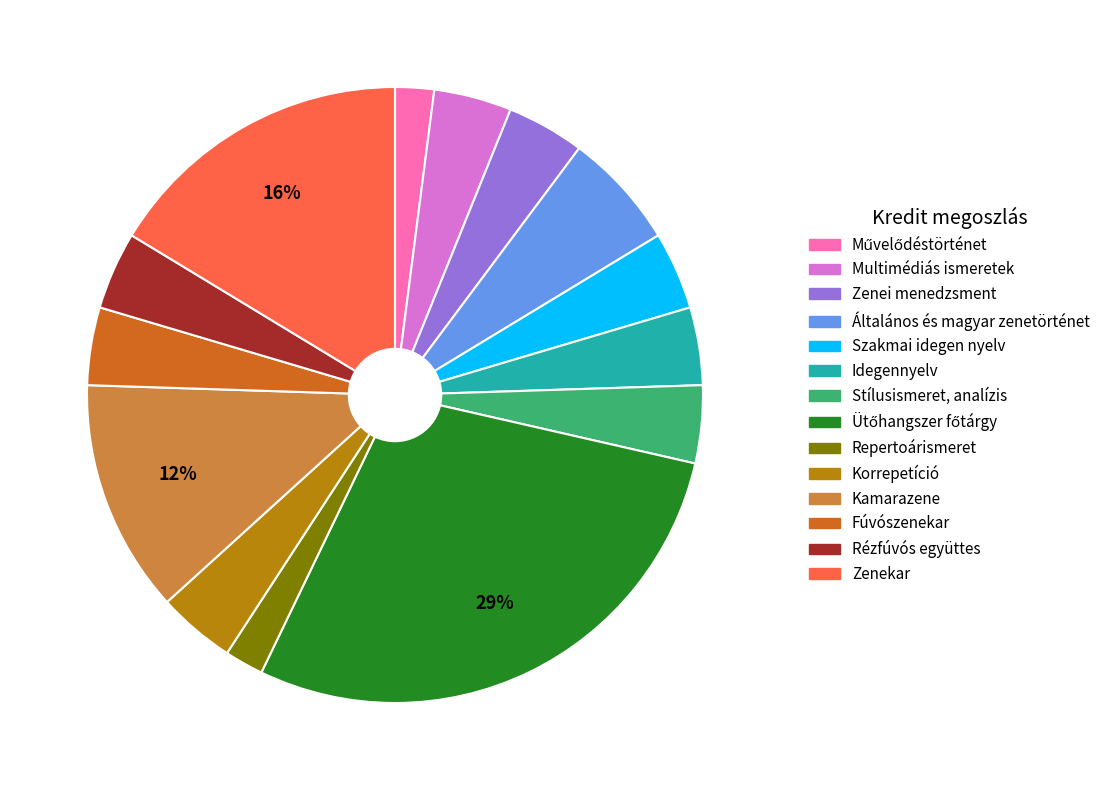

Approximately how many times larger is the value at Rézfúvós együttes compared to Multimédiás ismeretek?

1.0